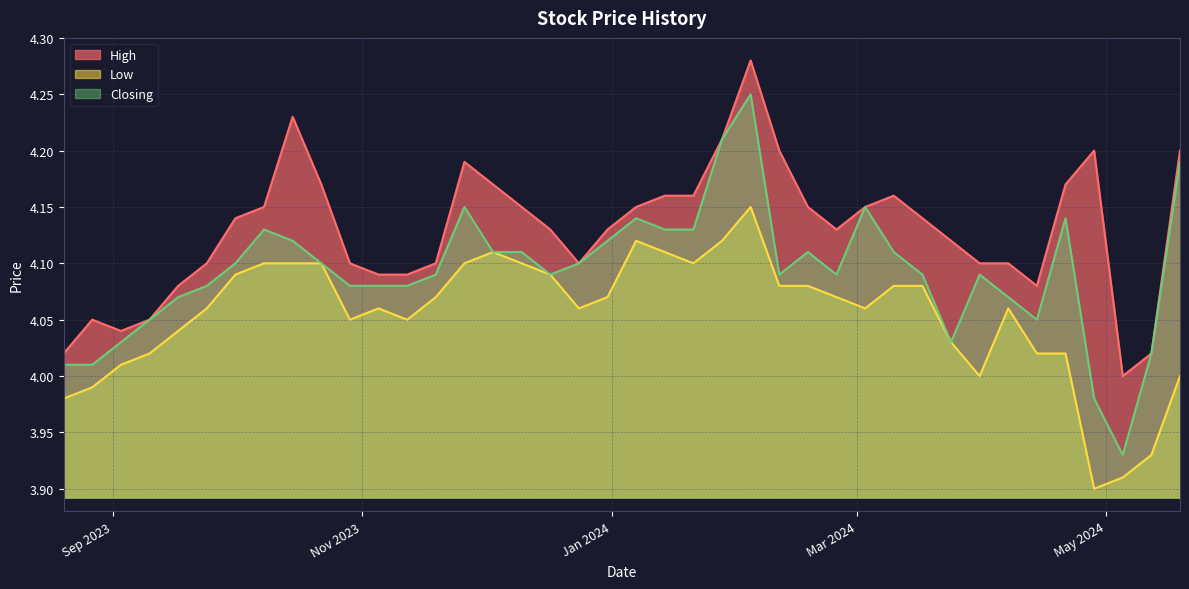

True or false: High and Closing intersect in this chart.

False